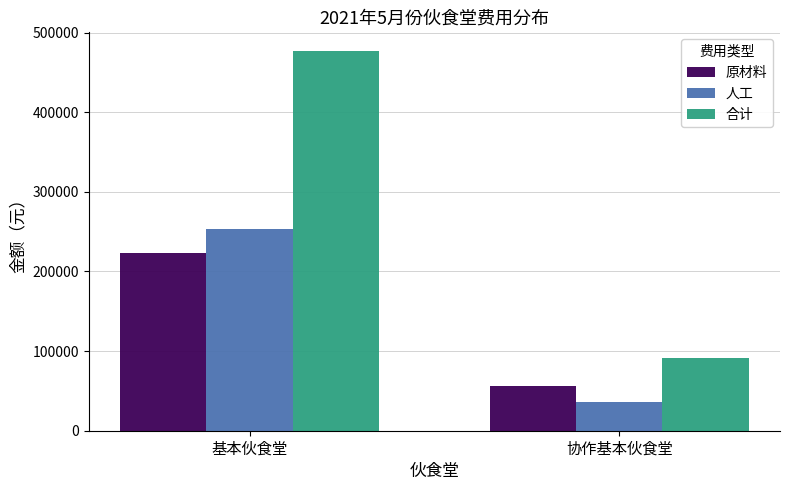

Which series has the largest total across all categories?

合计